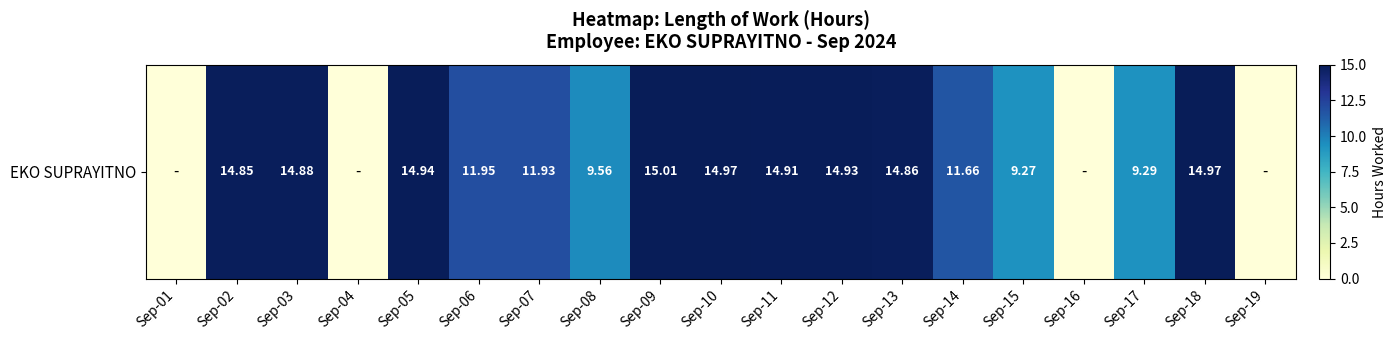

Reading right to left, what are all the values shown in this chart?

Sep-19=0.0	Sep-18=15.0	Sep-17=9.3	Sep-16=0.0	Sep-15=9.3	Sep-14=11.7	Sep-13=14.9	Sep-12=14.9	Sep-11=14.9	Sep-10=15.0	Sep-09=15.0	Sep-08=9.6	Sep-07=11.9	Sep-06=11.9	Sep-05=14.9	Sep-04=0.0	Sep-03=14.9	Sep-02=14.8	Sep-01=0.0